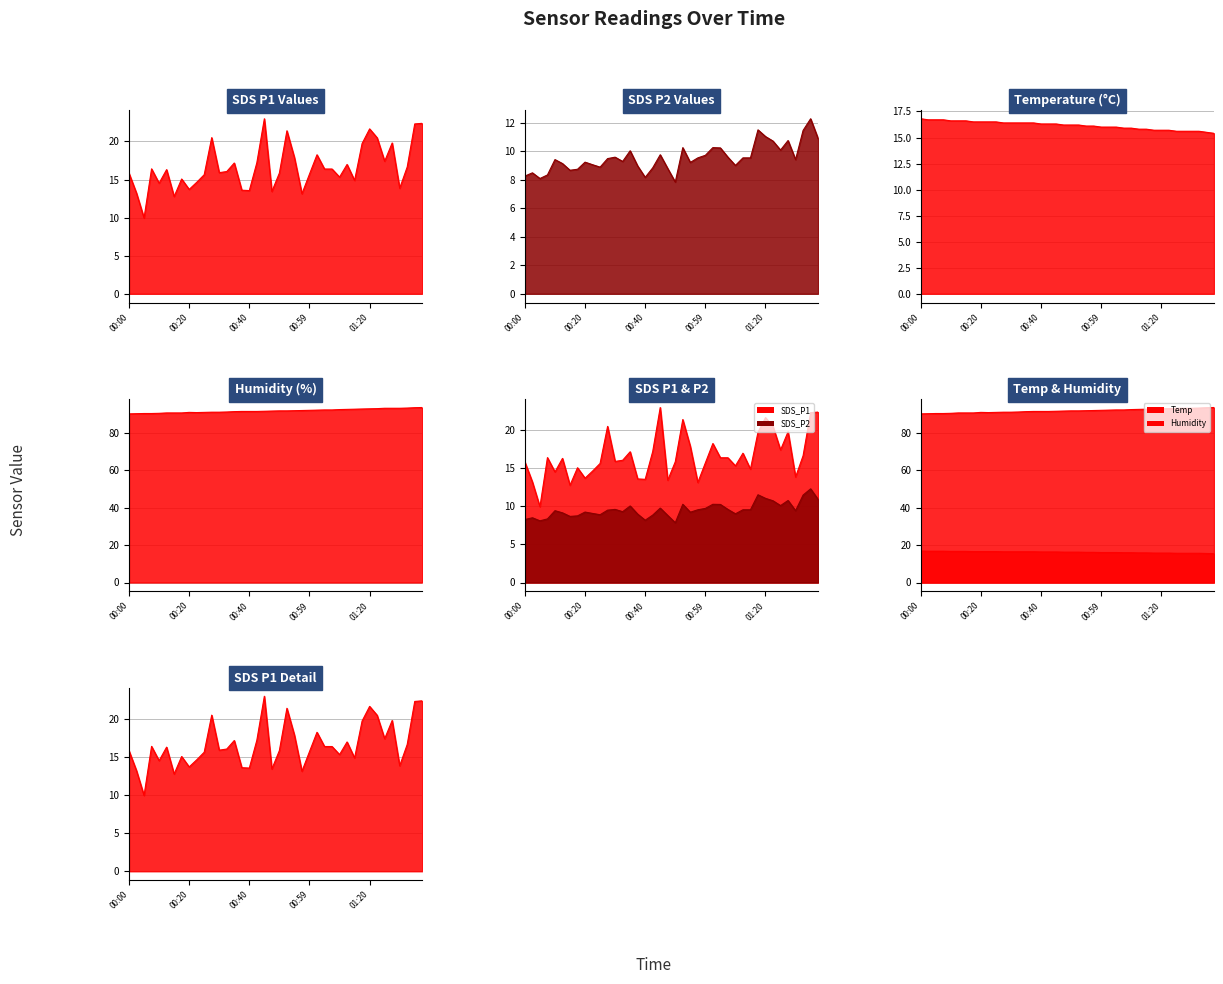

What is the difference between the maximum and second lowest values in the SDS_P1 series?

10.2